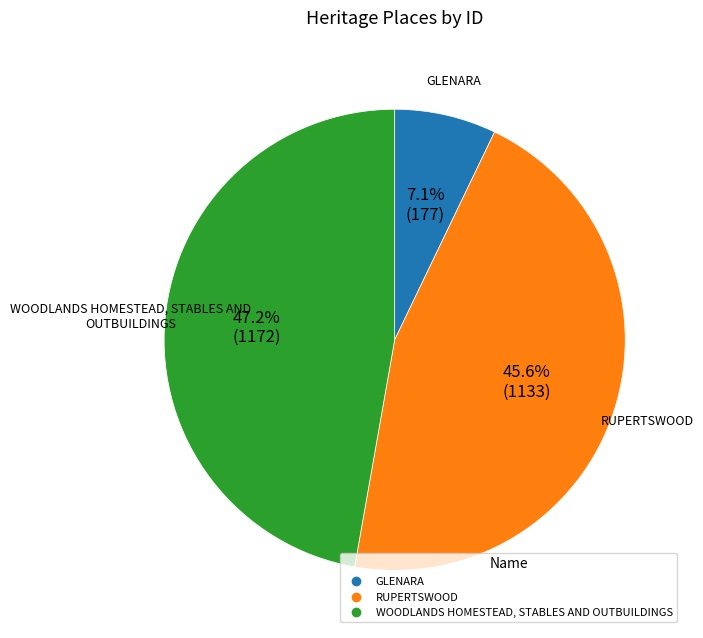

What percentage do GLENARA and RUPERTSWOOD together represent?

52.8%